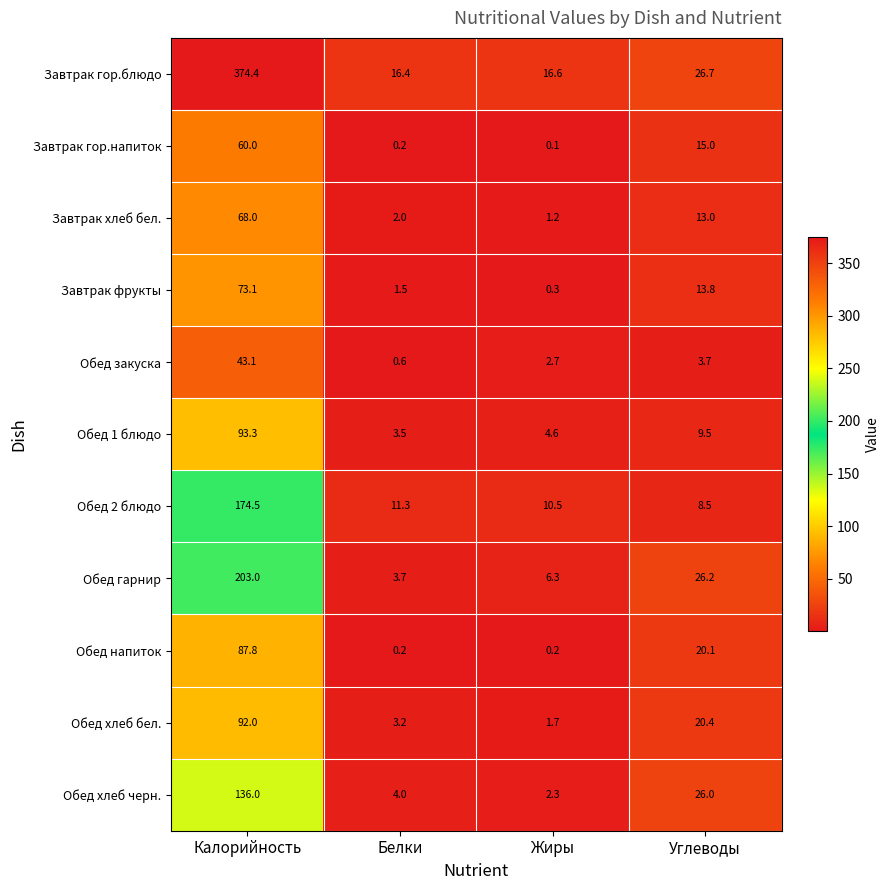

What is the average value of the Обед 1 блюдо series?

27.7